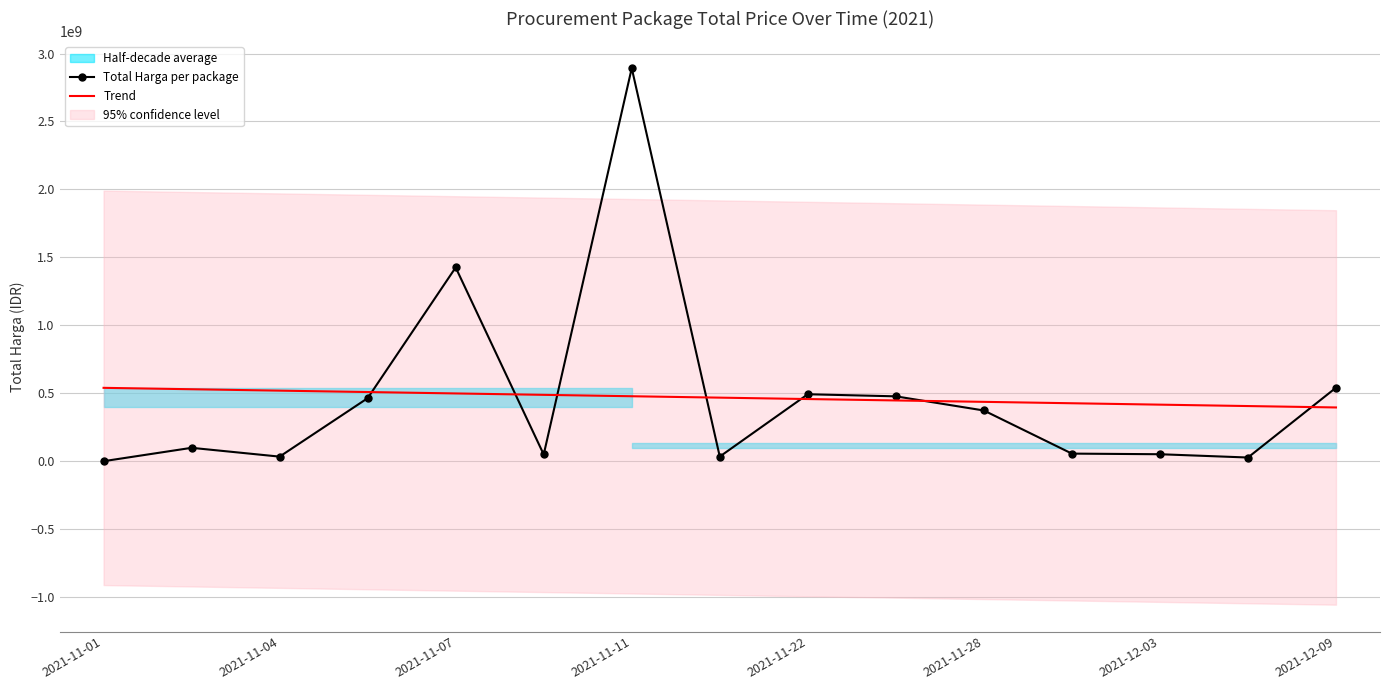

True or false: Total Harga per package and Trend intersect in this chart.

True